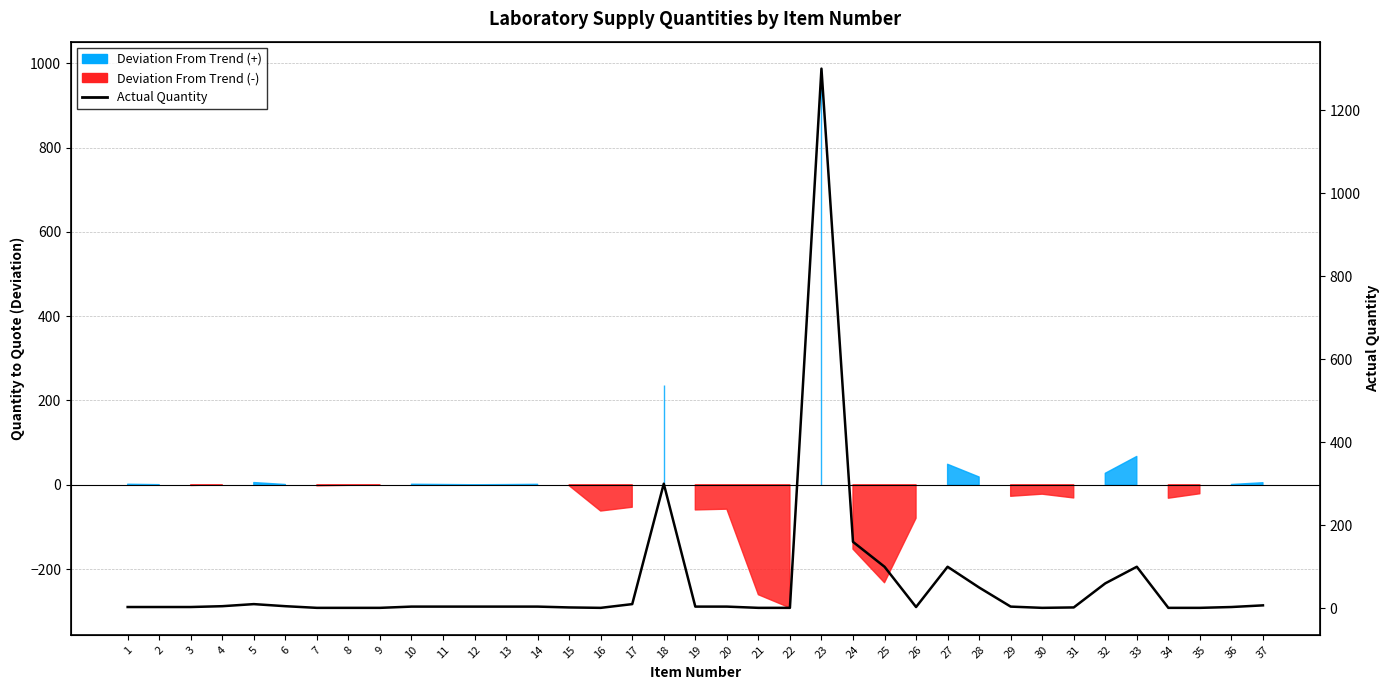

Reading left to right, what are all the values shown in this chart?

1=3	2=3	3=3	4=5	5=10	6=5	7=1	8=1	9=1	10=4	11=4	12=4	13=4	14=4	15=2	16=1	17=10	18=300	19=4	20=4	21=1	22=1	23=1300	24=160	25=100	26=3	27=100	28=50	29=4	30=1	31=2	32=60	33=100	34=1	35=1	36=3	37=7